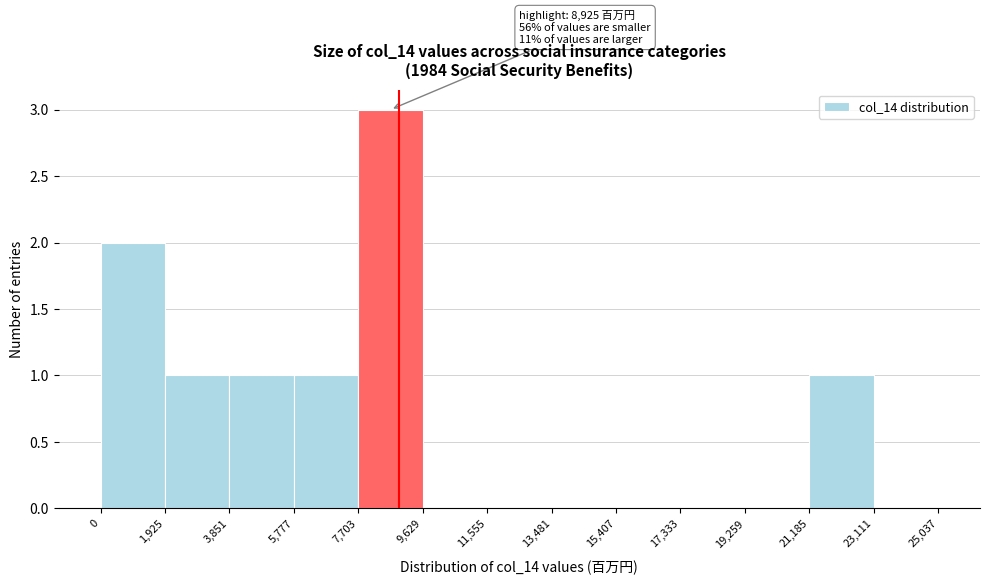

Which range on the x-axis has the tallest bar?

7,703 to 9,629